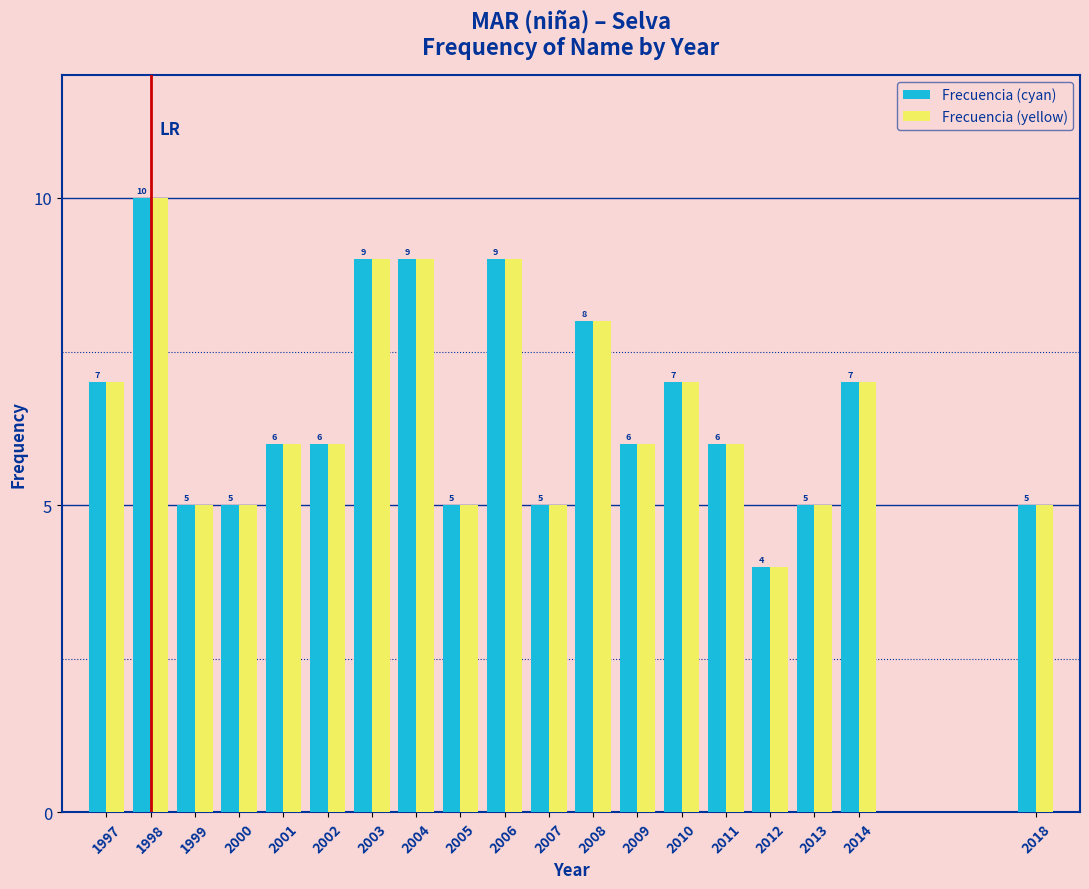

Reading right to left, list all the values displayed in this chart.

Frecuencia (cyan): 5	7	5	4	6	7	6	8	5	9	5	9	9	6	6	5	5	10	7
Frecuencia (yellow): 5	7	5	4	6	7	6	8	5	9	5	9	9	6	6	5	5	10	7